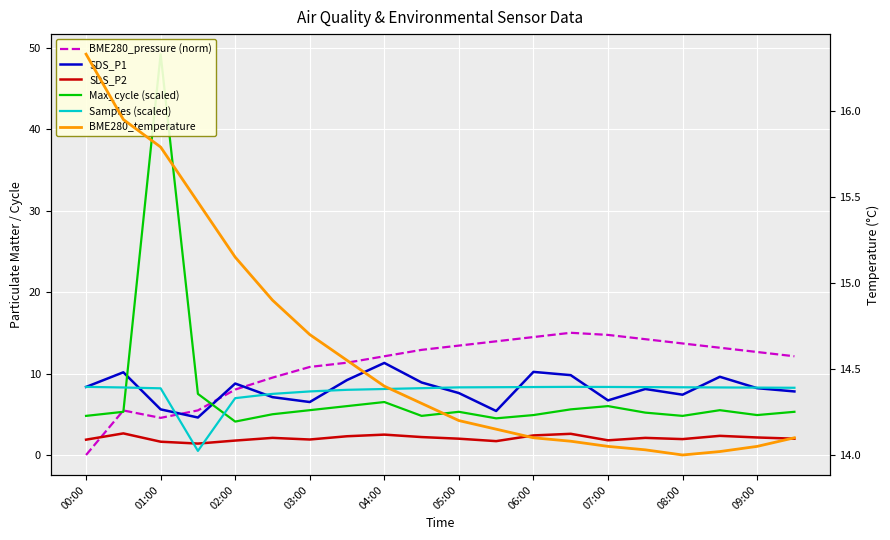

Which series has the largest total across all categories?

BME280_temperature